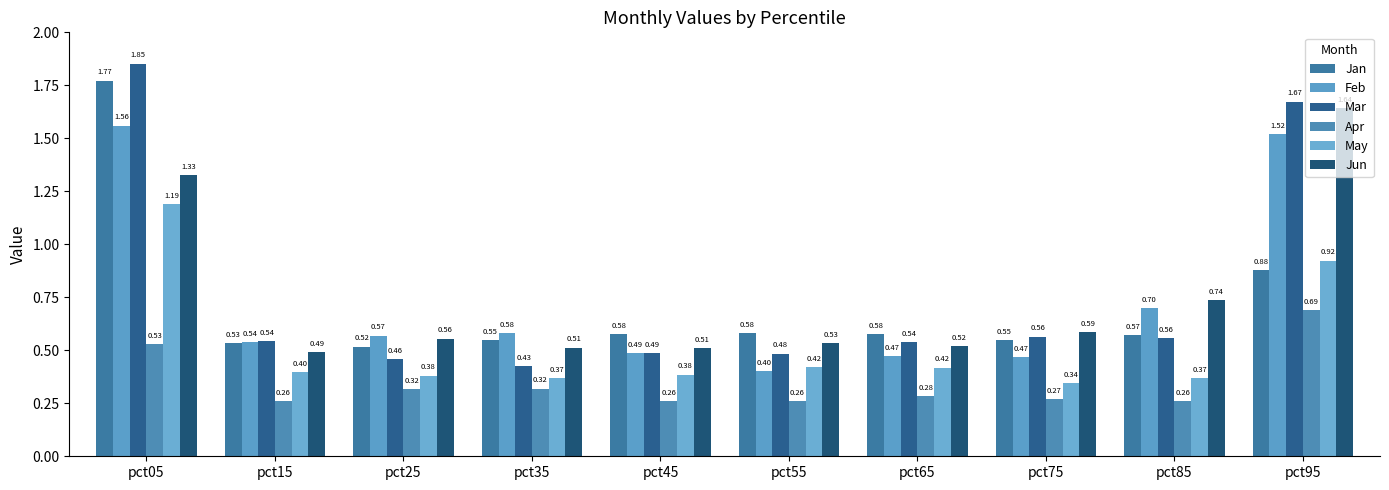

Which series has the largest range (max minus min)?

Mar